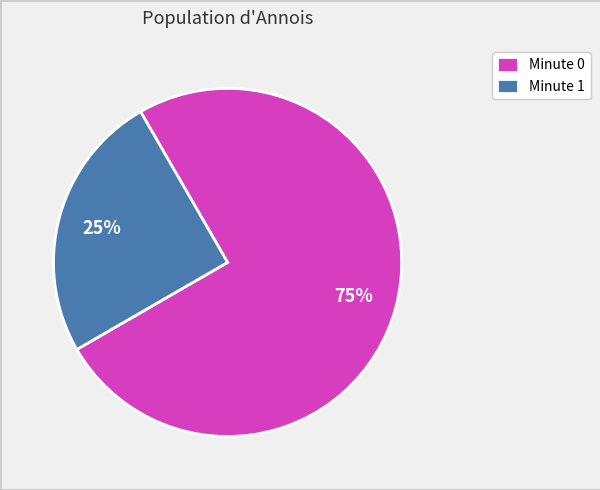

Which has a higher value, Minute 1 or Minute 0?

Minute 0